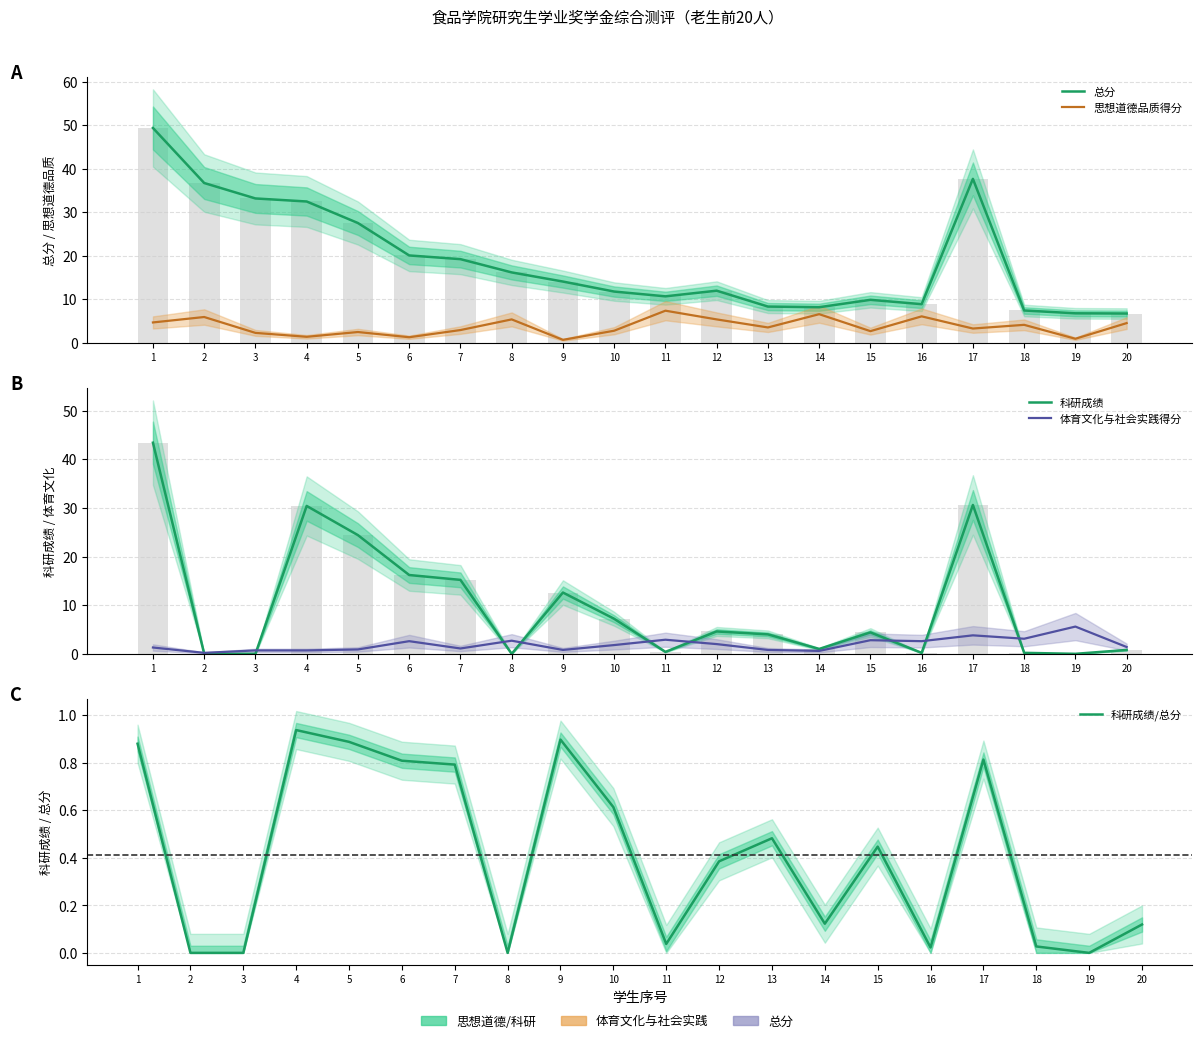

How many categories are shown in the chart?

20